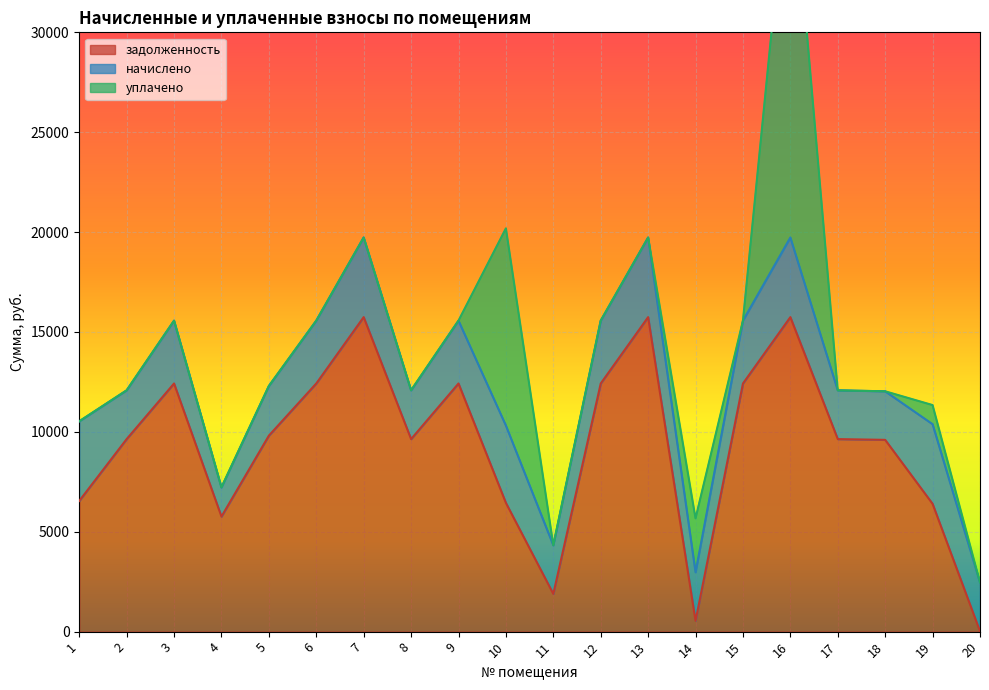

What is the highest value of the задолженность series?

15744.0